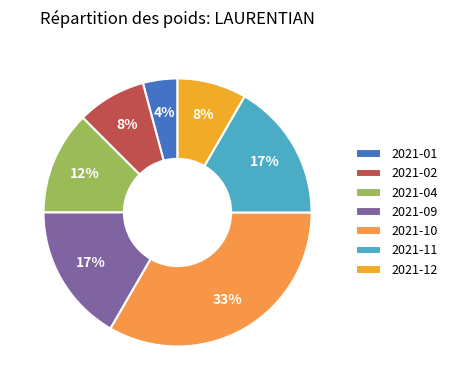

Count the number of slices in the pie.

7